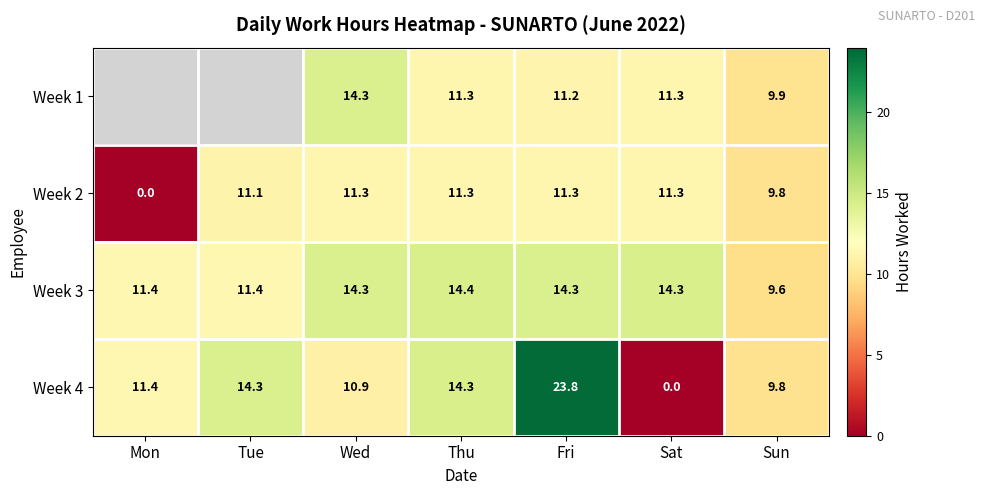

What is the spread (max minus min) of values at Thu?

3.1